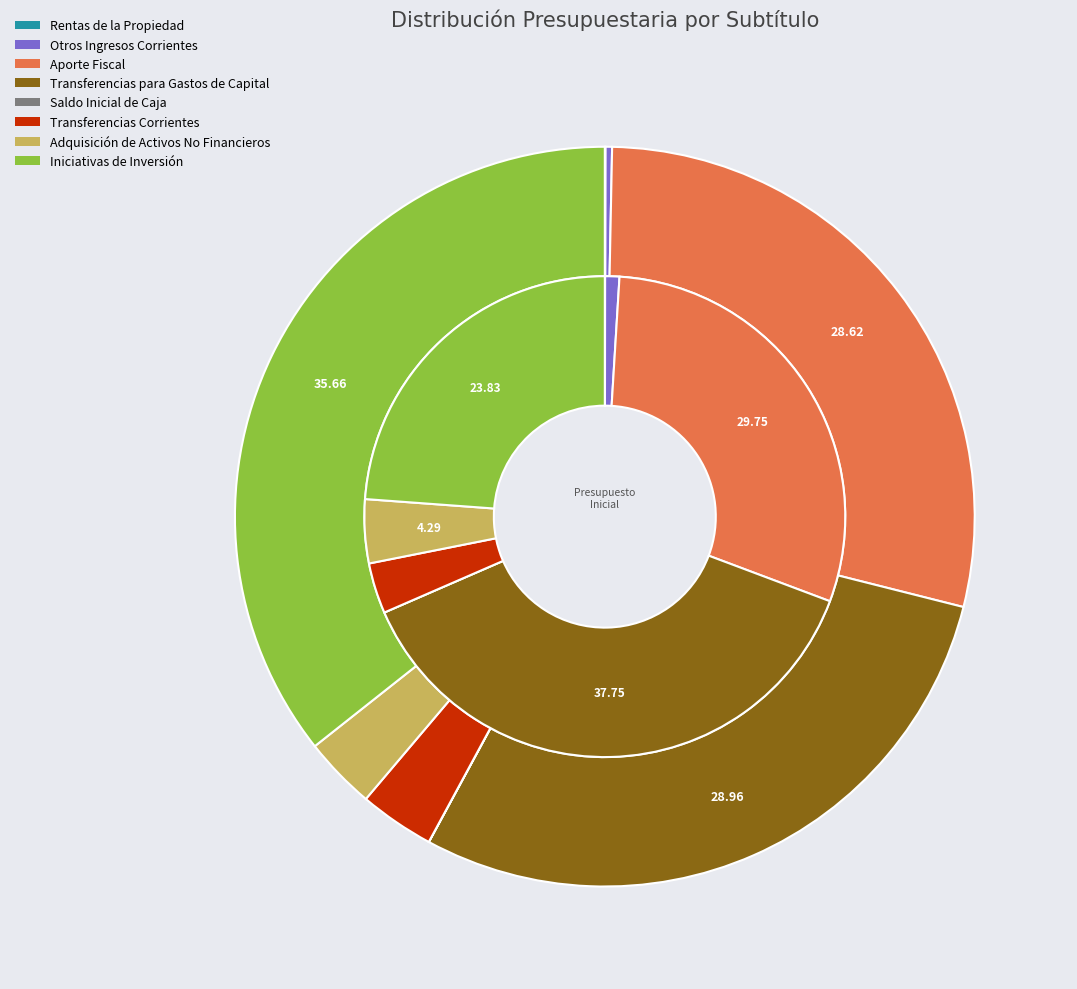

Combined, do Saldo Inicial de Caja and Adquisición de Activos No Financieros account for over 50%?

No